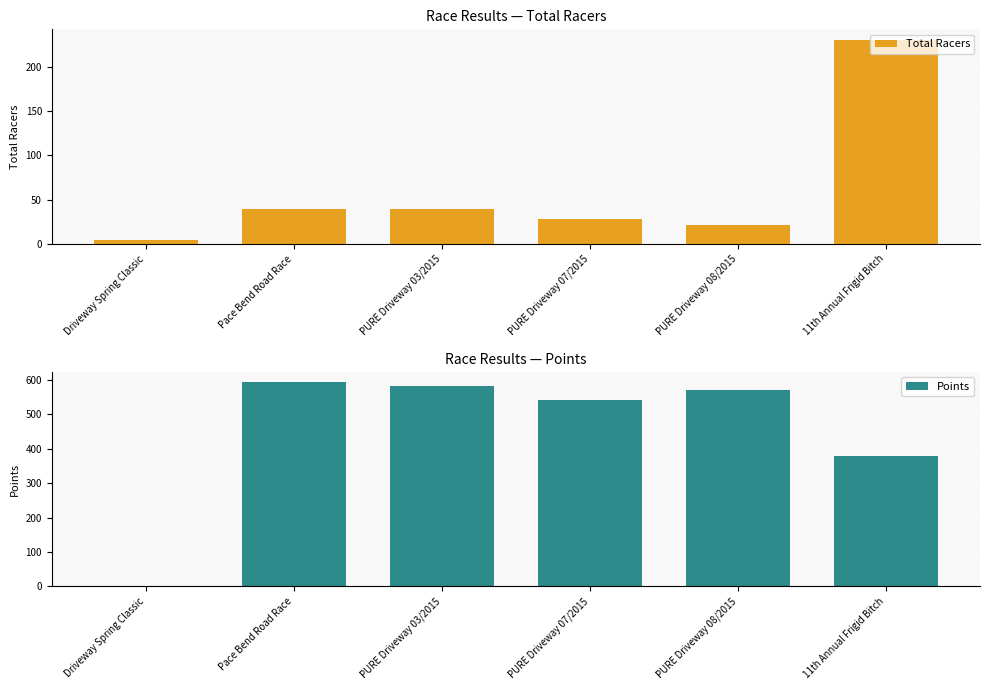

List the series in order of their overall mean, lowest first.

Total Racers, Points